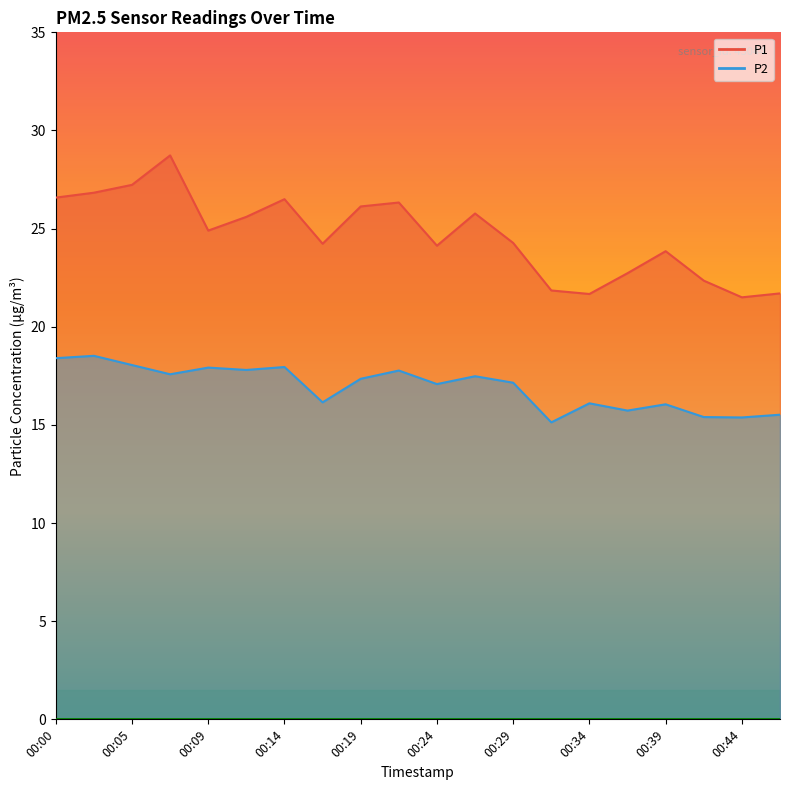

What is the spread (max minus min) of values at 00:44?

6.1